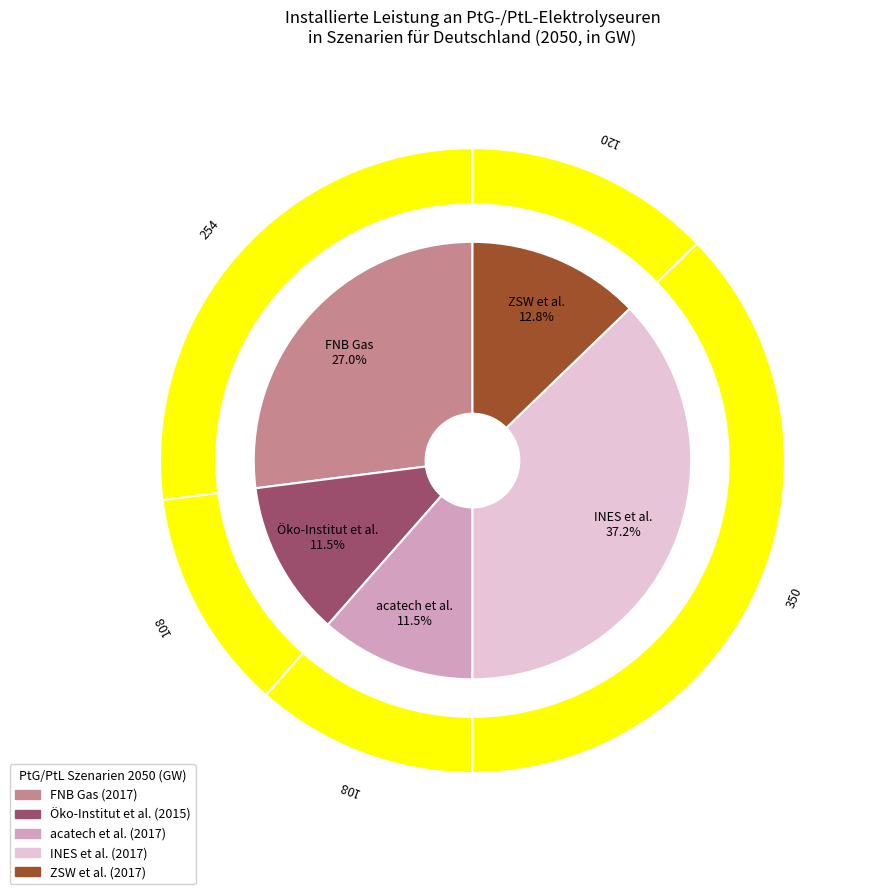

How many segments does this pie chart have?

5